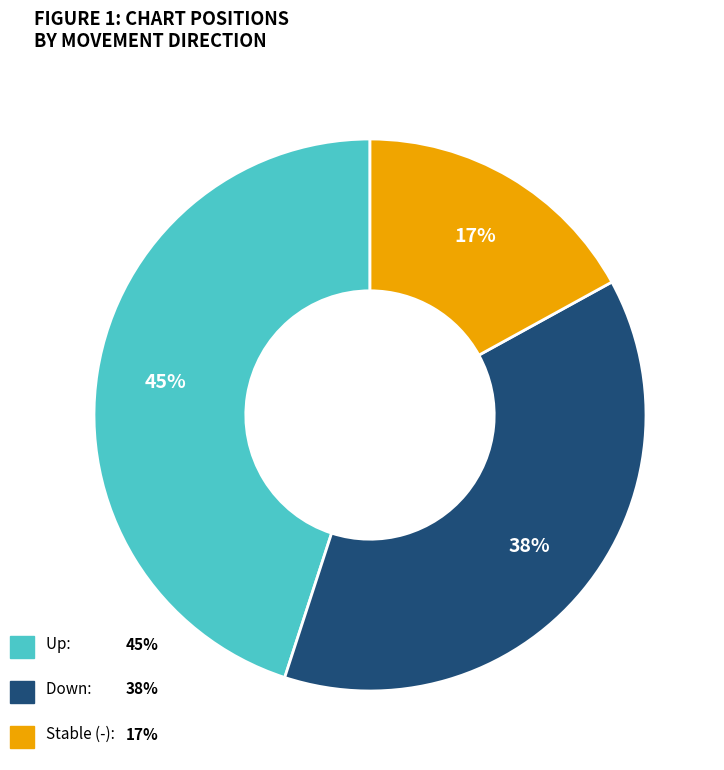

How many slices are in this pie chart?

3